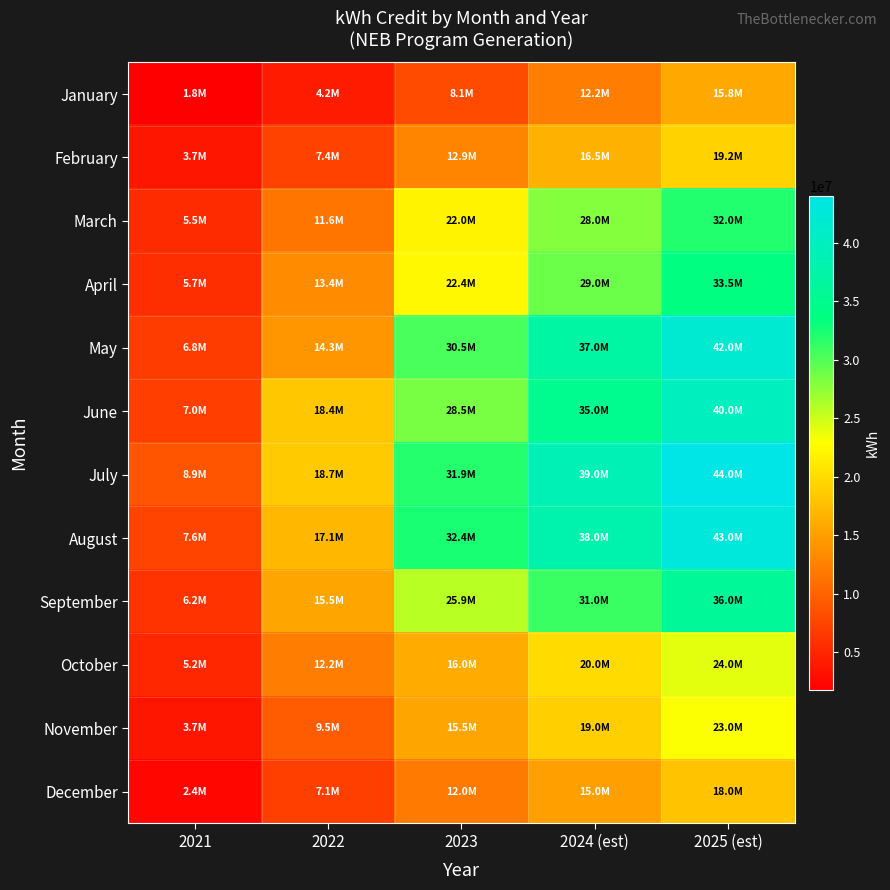

At how many categories does at least one series exceed 10313859?

4